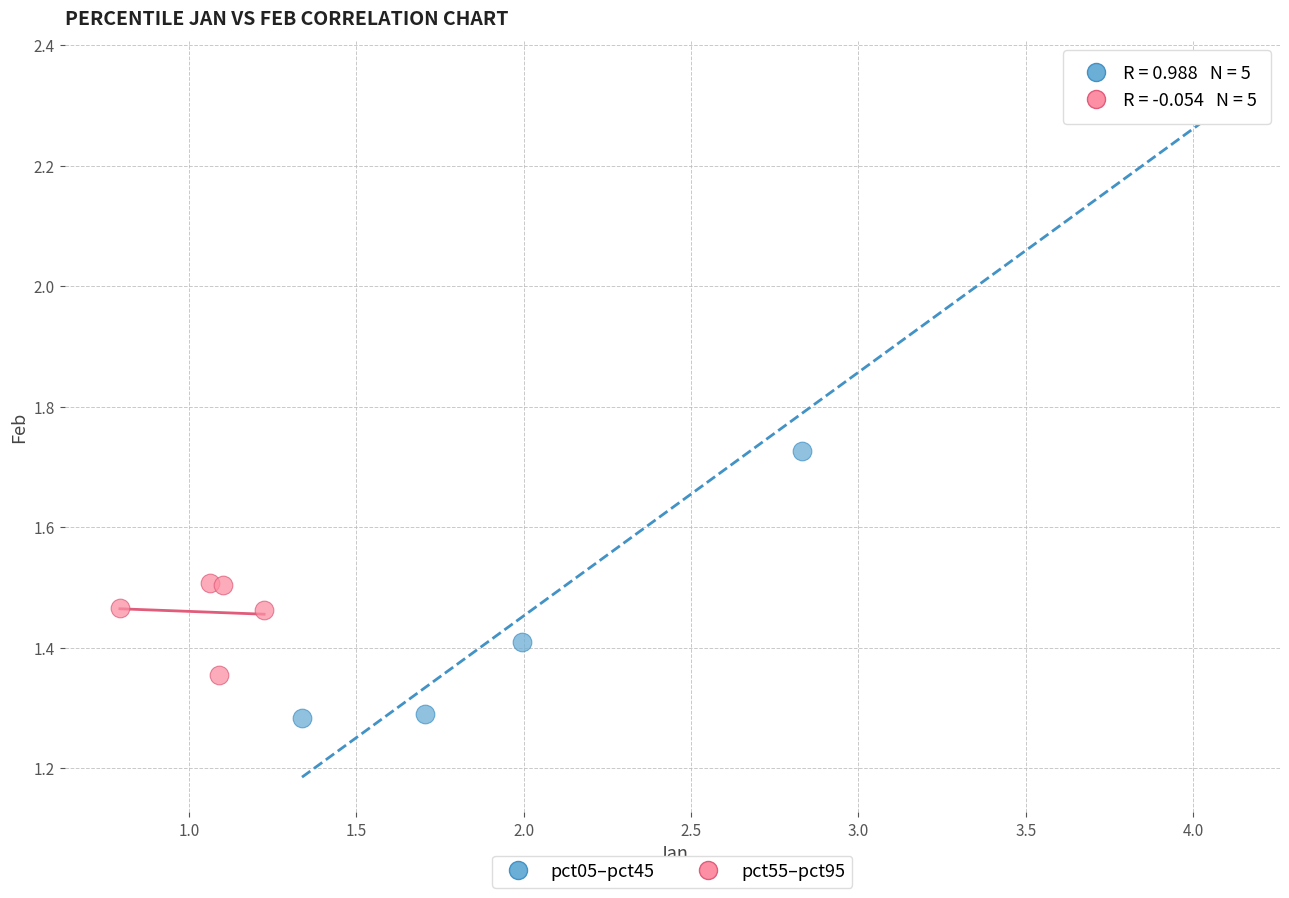

Which series reaches the minimum Y coordinate?

pct05–pct45